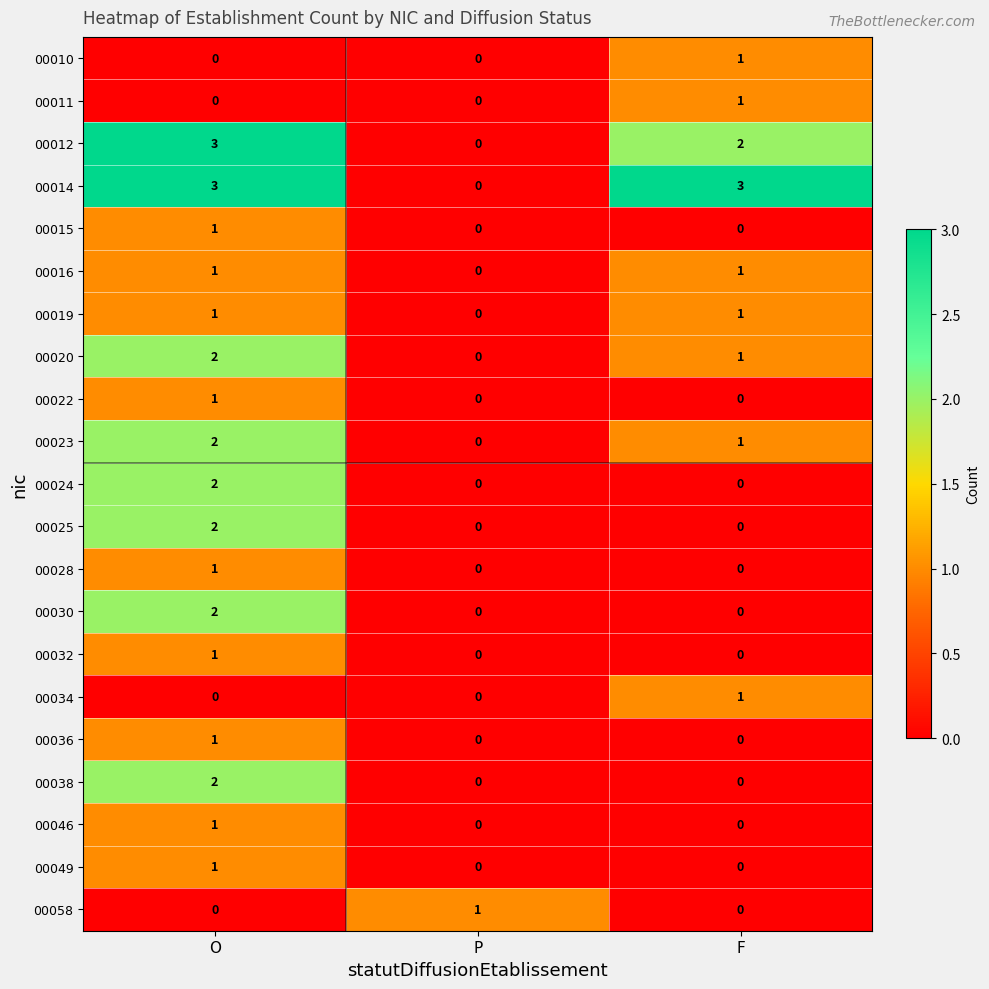

The 00032 series shows 0 at P. True or false?

True